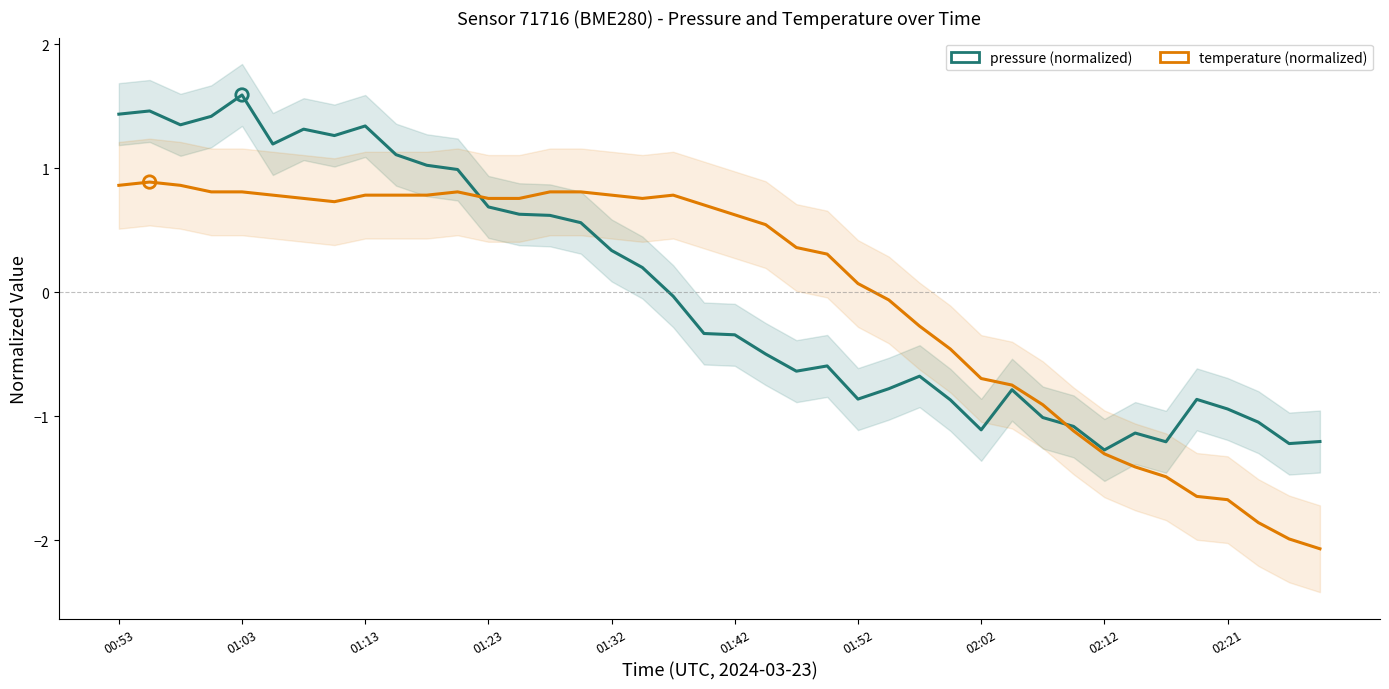

Which series has the largest Y range (max minus min)?

temperature (normalized)